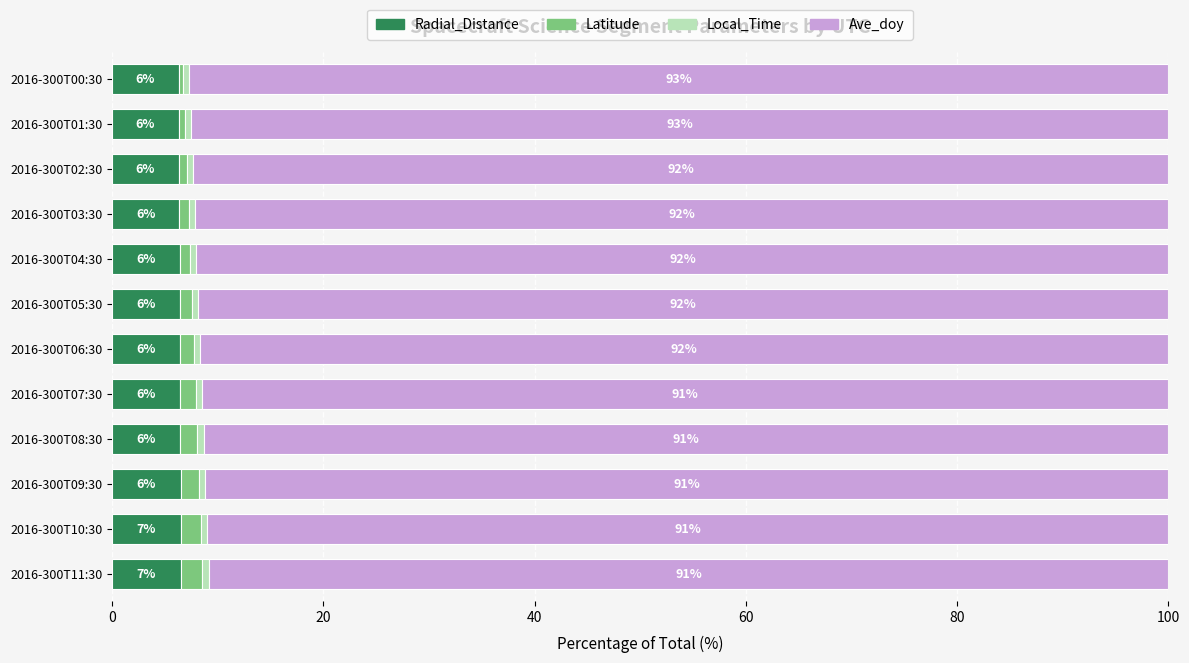

Count the Radial_Distance values in the range 6 to 7.

12